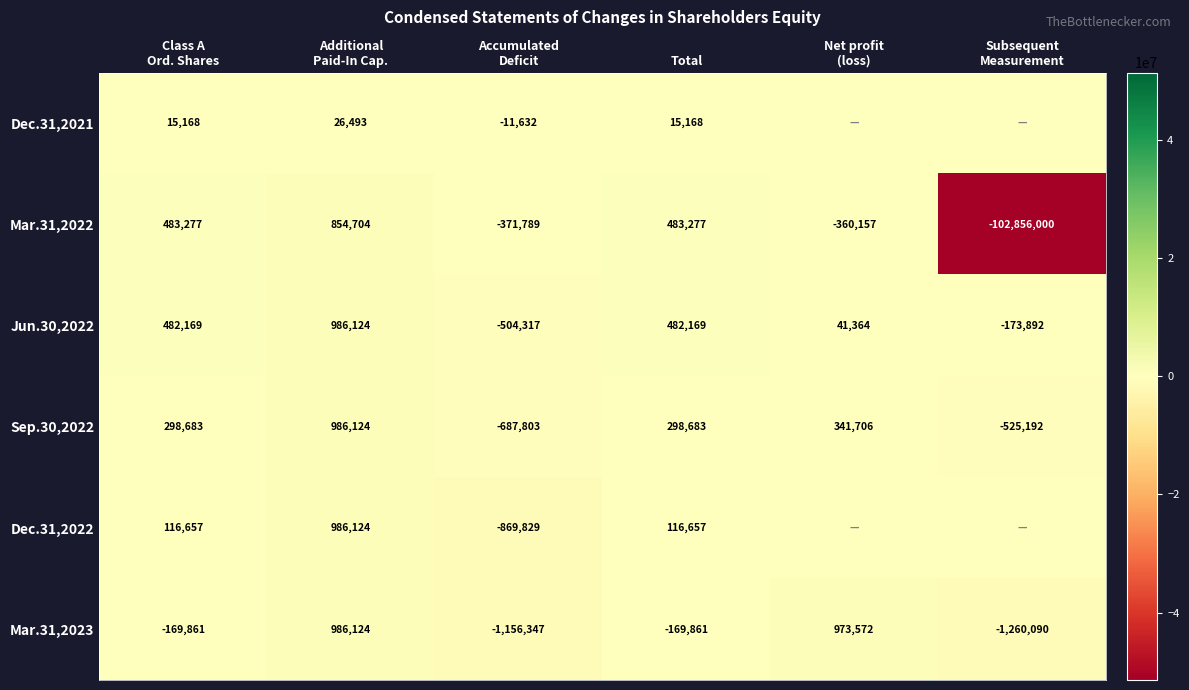

How many data points in Jun.30,2022 are less than 482169?

3